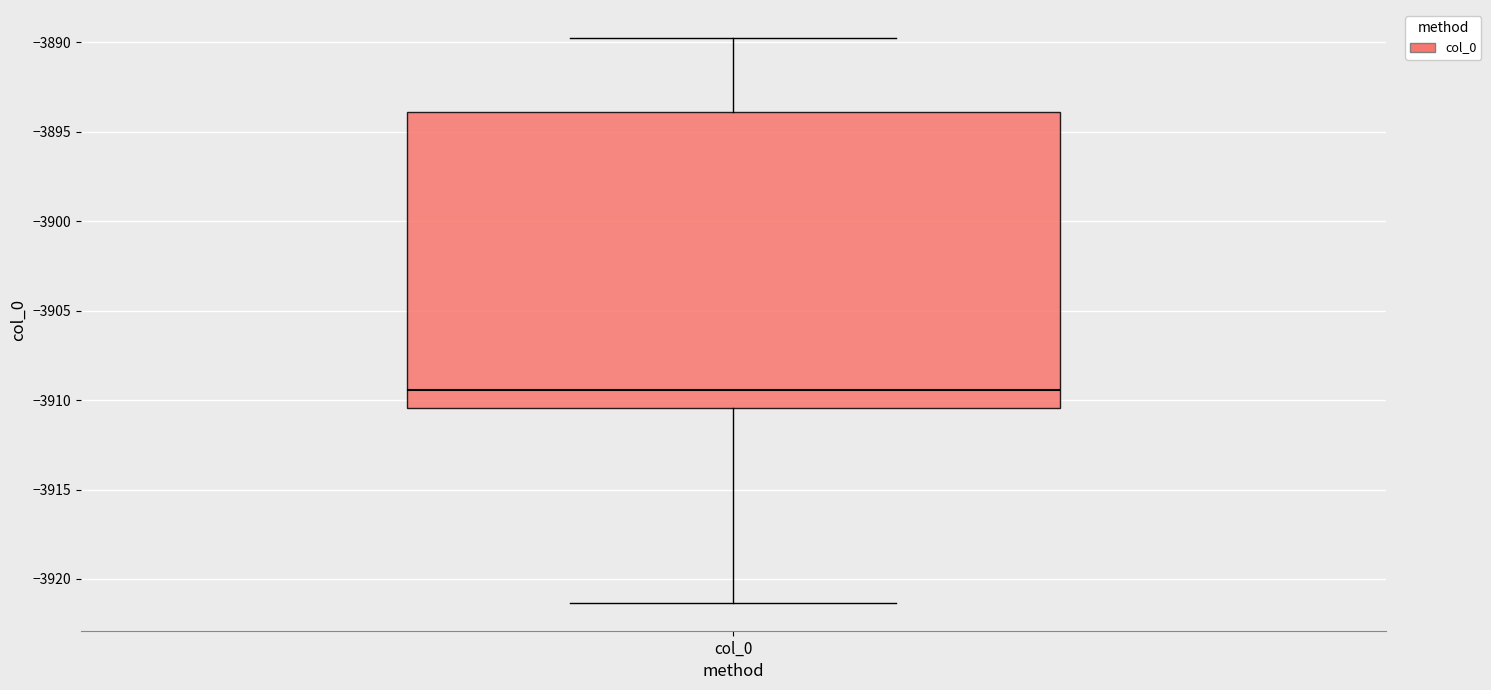

Transcribe this box plot: give where the median line is, the range the box spans, and where the two whiskers end, as read against the y-axis. The values are not printed on the chart, so give them approximately, as read against the axis.

median -3909.5, box -3910.5 to -3894.0, whiskers -3921.5 to -3890.0